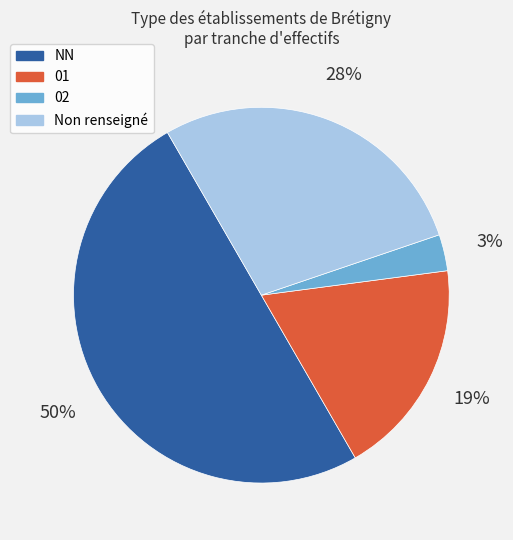

To the nearest percent, what is the difference between the largest and smallest slice percentages?

47%